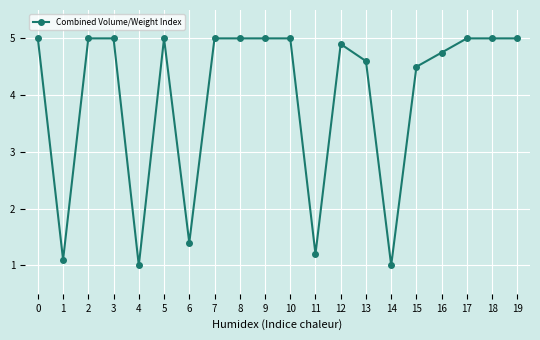

What is the change in value from 11 to 15?

+3.3